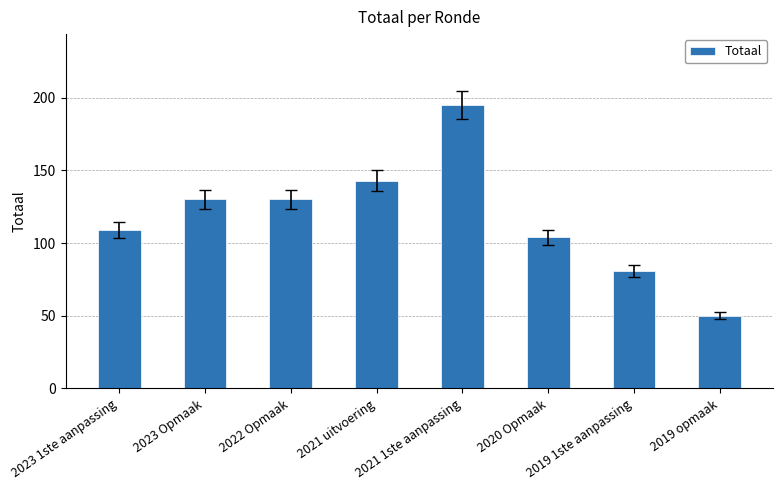

What is the approximate value at 2021 1ste aanpassing, to the nearest 10?

200